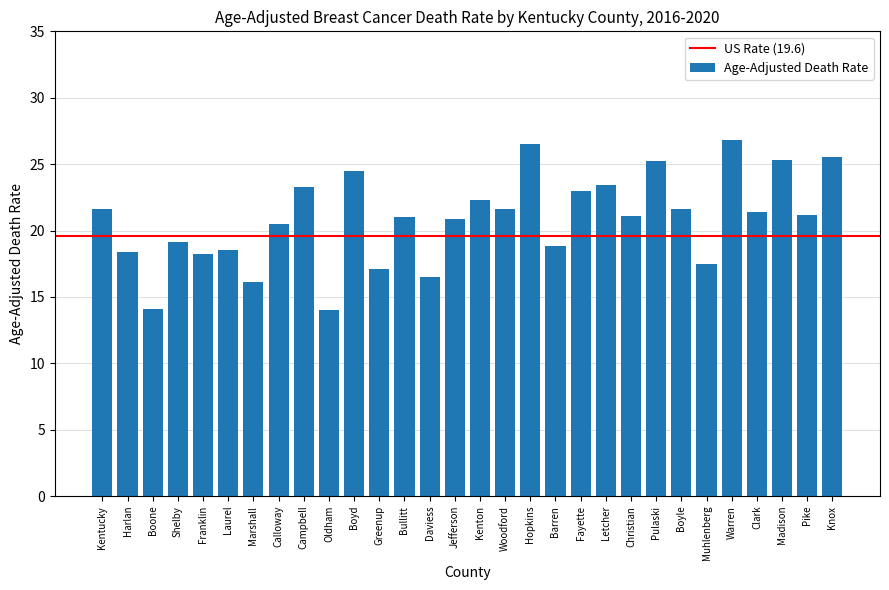

Read the value at Calloway.

20.5